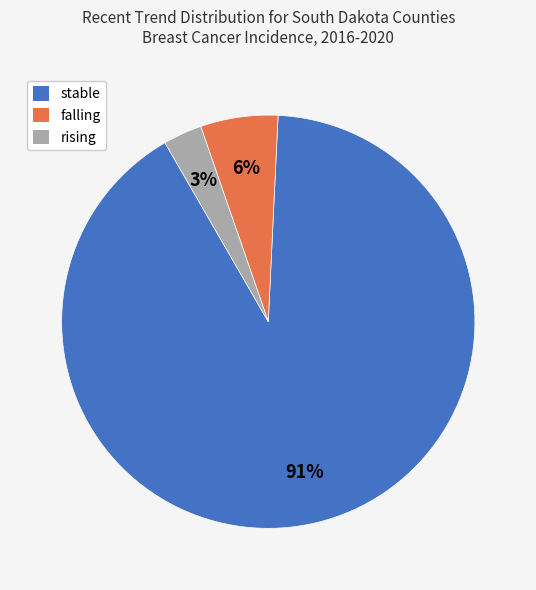

Is the sum of falling and rising greater than half?

No